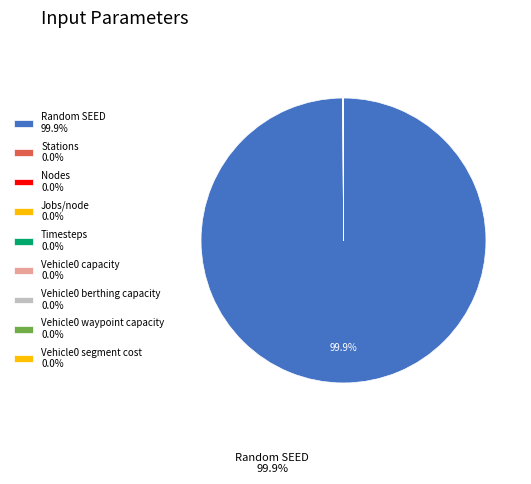

Rank the categories by value from lowest to highest.

Vehicle0 segment cost, Stations, Nodes, Vehicle0 berthing capacity, Vehicle0 waypoint capacity, Timesteps, Jobs/node, Vehicle0 capacity, Random SEED